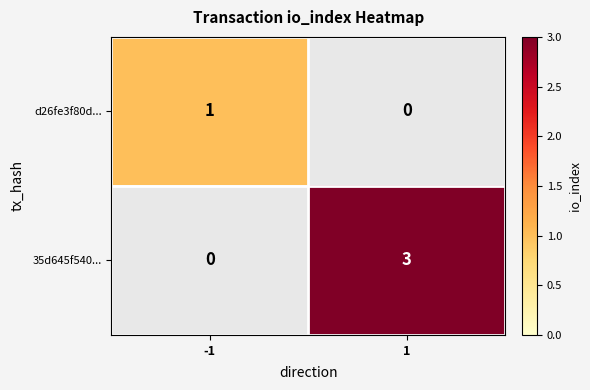

Is it true that d26fe3f80d... equals 0 at 1?

True